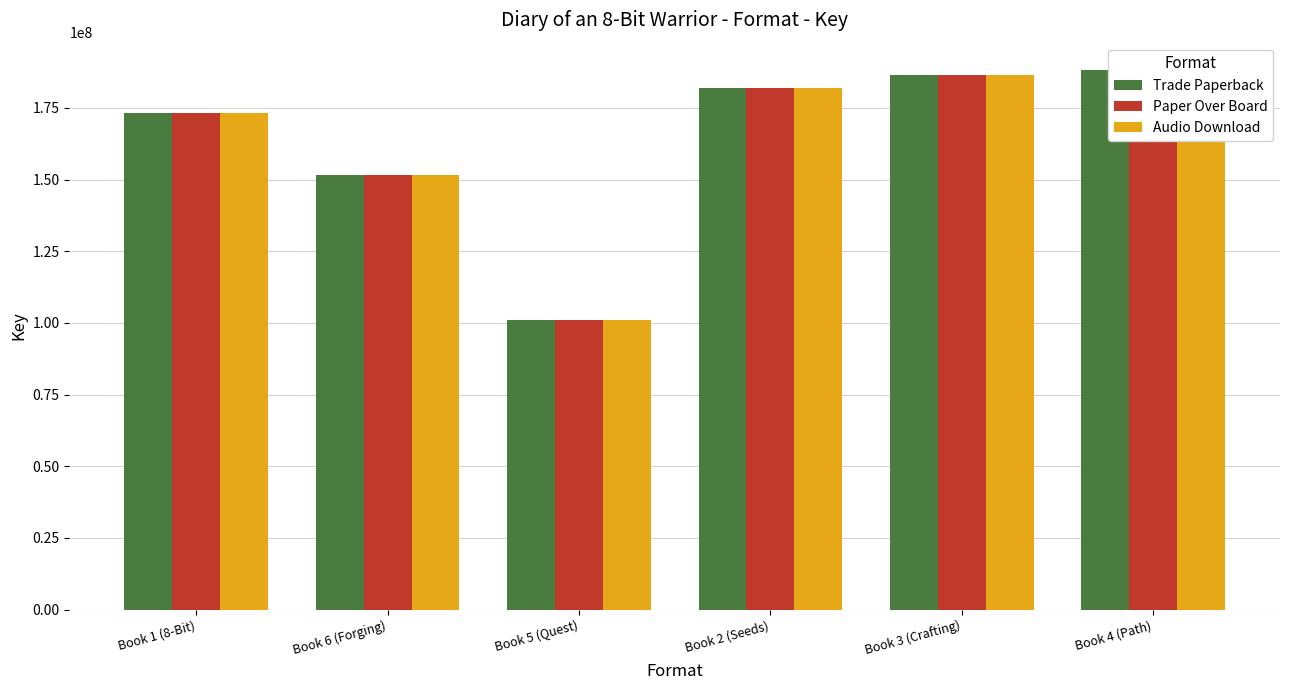

What is the value of the Trade Paperback bar at the 2nd from the left?

151577353